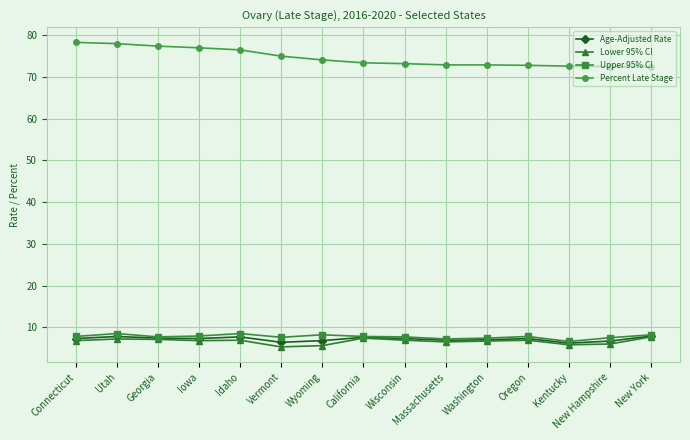

The Age-Adjusted Rate series shows 6.2 at Kentucky. True or false?

True